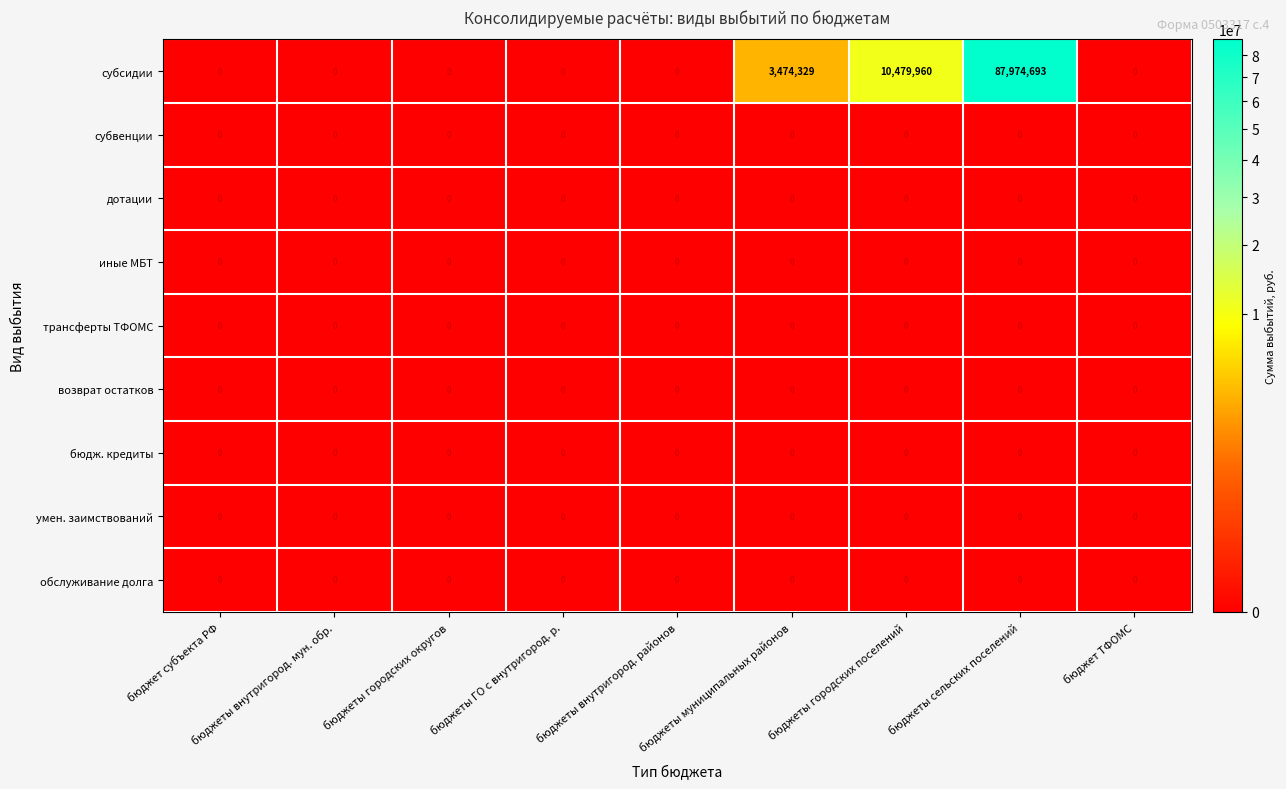

Which series has the largest total across all categories?

субсидии